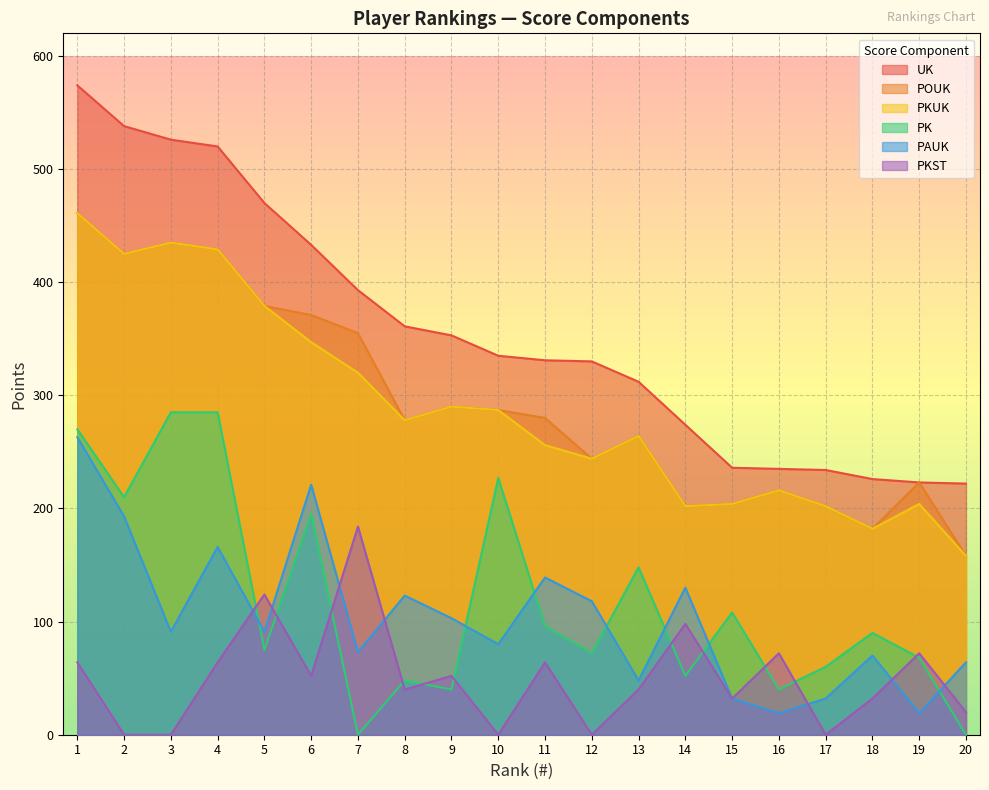

What is the average value of the POUK series?

294